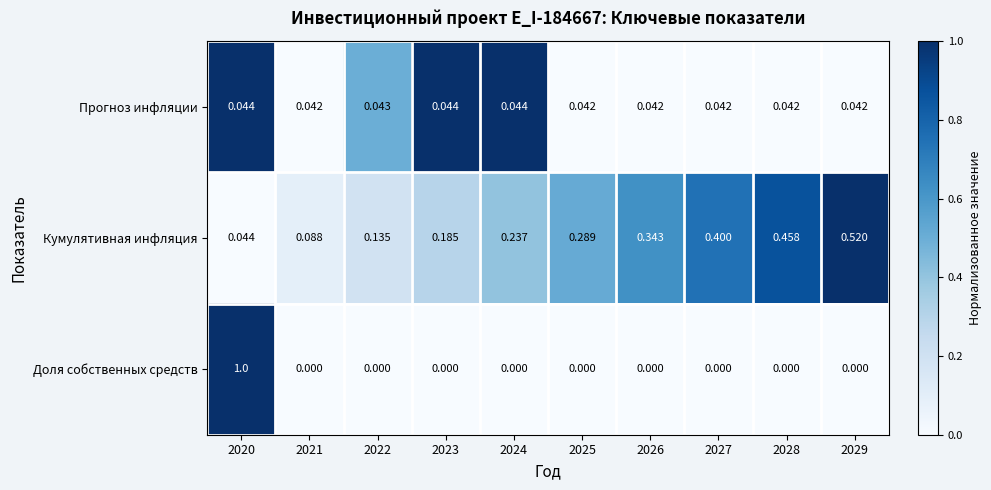

Which series has the largest total across all categories?

Кумулятивная инфляция